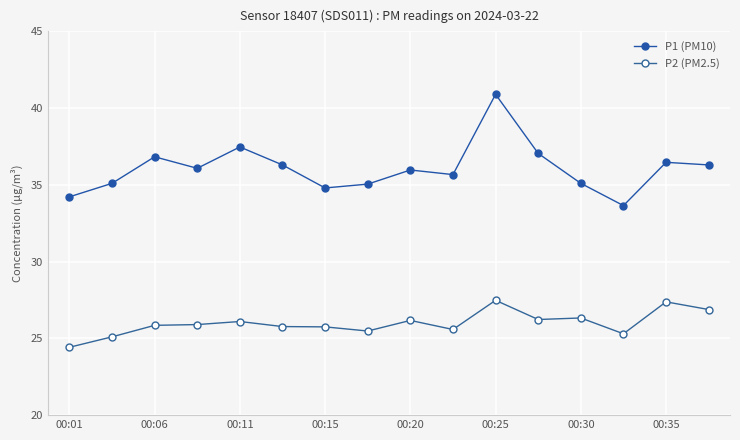

How many interior local valleys does the P2 (PM2.5) series have?

4